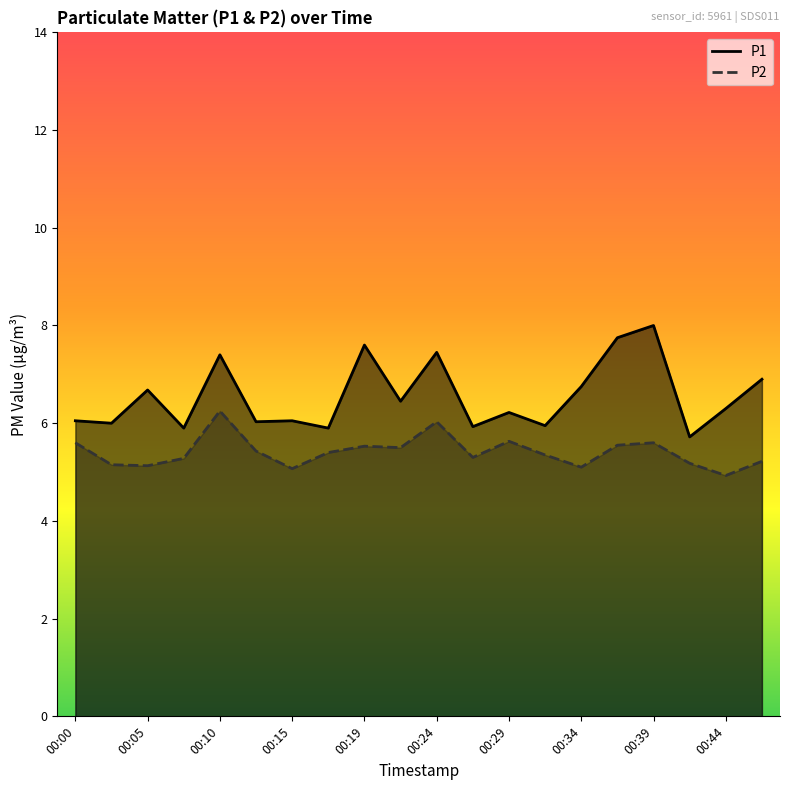

Reading right to left, transcribe all the data shown in this chart.

P1: 00:46=6.9	00:44=6.3	00:42=5.7	00:39=8.0	00:37=7.8	00:34=6.8	00:32=6.0	00:29=6.2	00:27=5.9	00:24=7.5	00:22=6.5	00:19=7.6	00:17=5.9	00:15=6.0	00:12=6.0	00:10=7.4	00:07=5.9	00:05=6.7	00:02=6.0	00:00=6.0
P2: 00:46=5.2	00:44=4.9	00:42=5.2	00:39=5.6	00:37=5.5	00:34=5.1	00:32=5.3	00:29=5.6	00:27=5.3	00:24=6.0	00:22=5.5	00:19=5.5	00:17=5.4	00:15=5.1	00:12=5.4	00:10=6.2	00:07=5.3	00:05=5.1	00:02=5.2	00:00=5.6